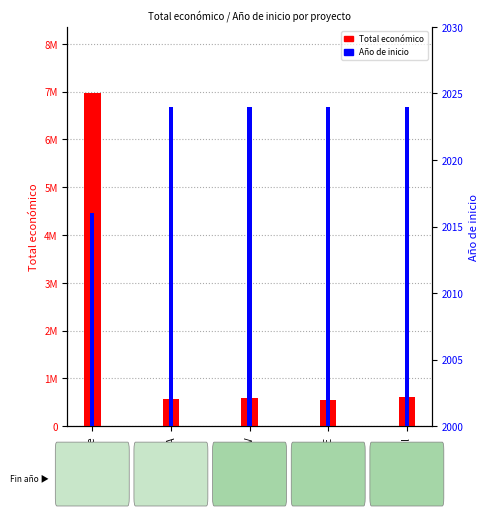

Which series changed the most between AgroCycle and OLIVEBIOME?

Total económico